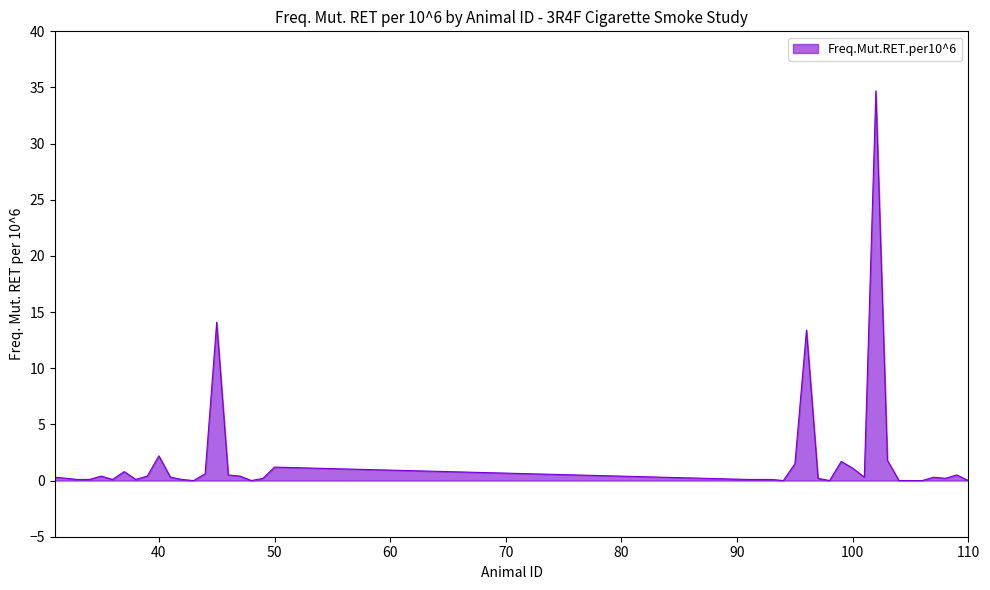

What is the greatest value displayed?

34.7